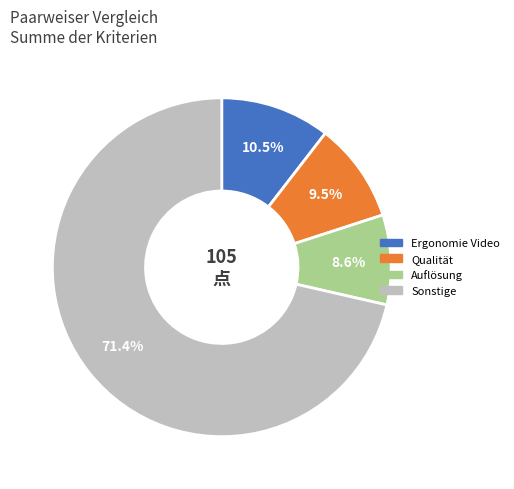

Is there a majority slice in this chart?

Yes